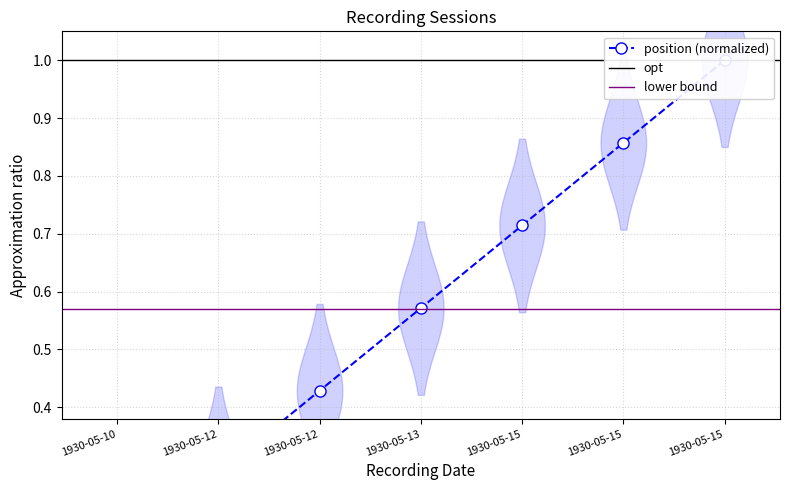

List the labels in order of value, smallest first.

1930-05-10, 1930-05-12, 1930-05-12, 1930-05-13, 1930-05-15, 1930-05-15, 1930-05-15